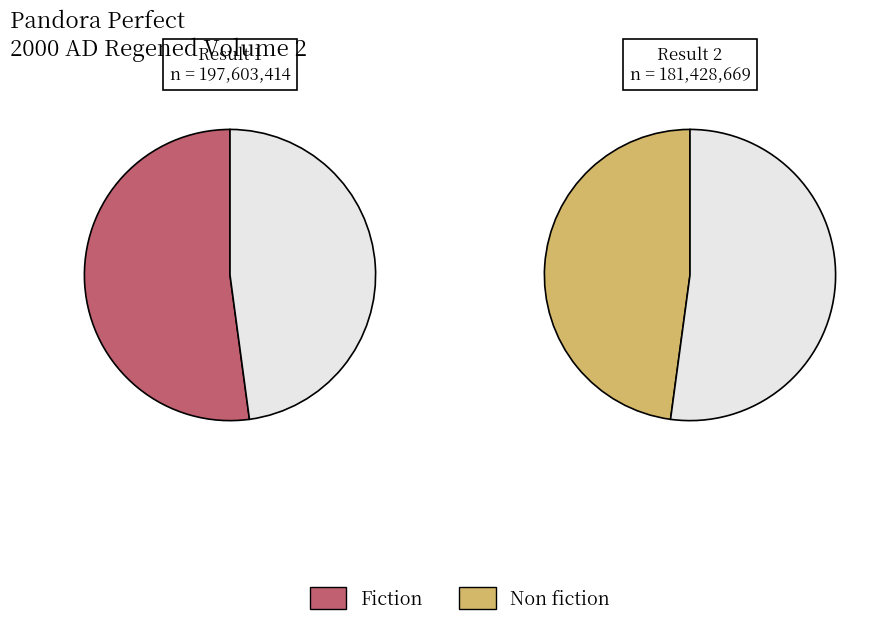

Does Result 1 represent more than half of the total?

Yes